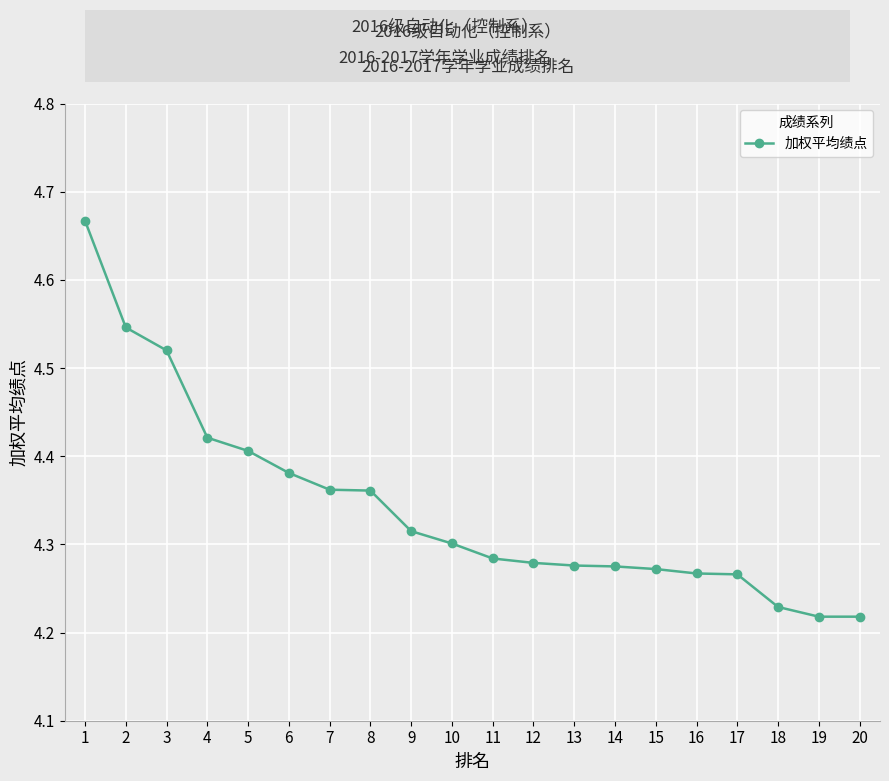

Does the chart have visible grid lines?

Yes